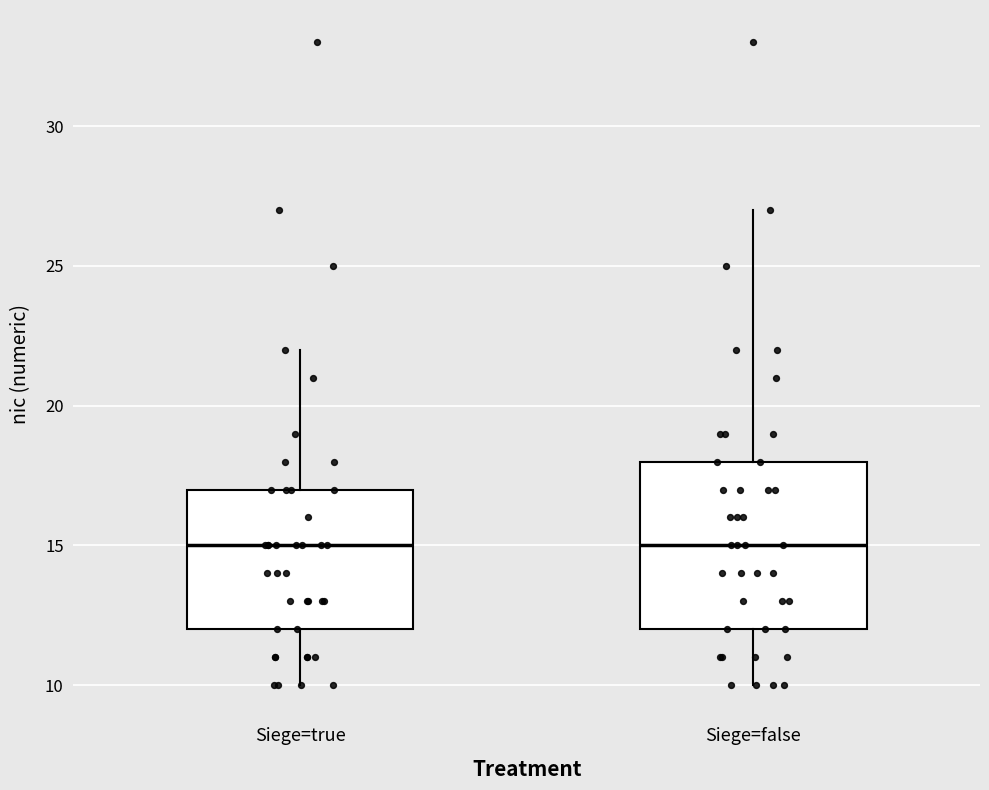

Reading left to right, transcribe this box plot: for each box, give where its median line is, the range the box spans, and where its two whiskers end, as read against the y-axis. The values are not printed on the chart, so give them approximately, as read against the axis.

Siege=true: median 15, box 12 to 17, whiskers 10 to 22
Siege=false: median 15, box 12 to 18, whiskers 10 to 27